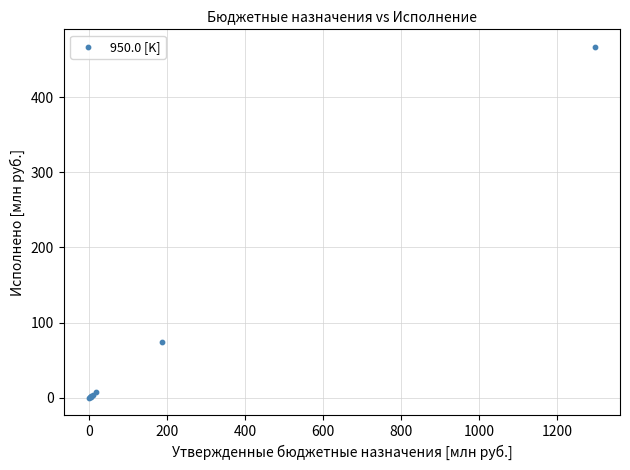

What Y value in the scatter plot is closest to 233?

74.3